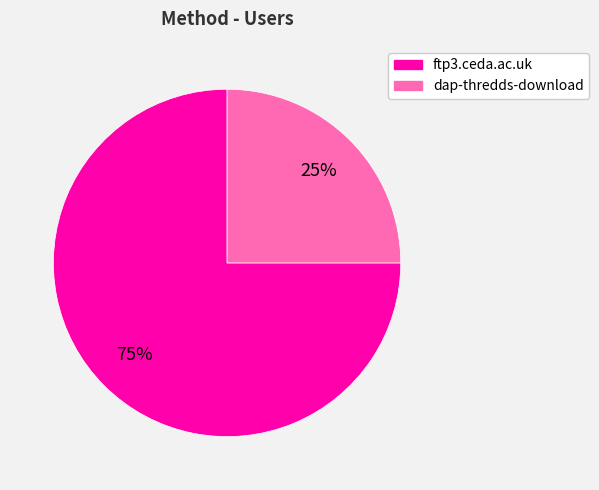

To the nearest percent, what is the difference between the dap-thredds-download and ftp3.ceda.ac.uk slice percentages?

50%